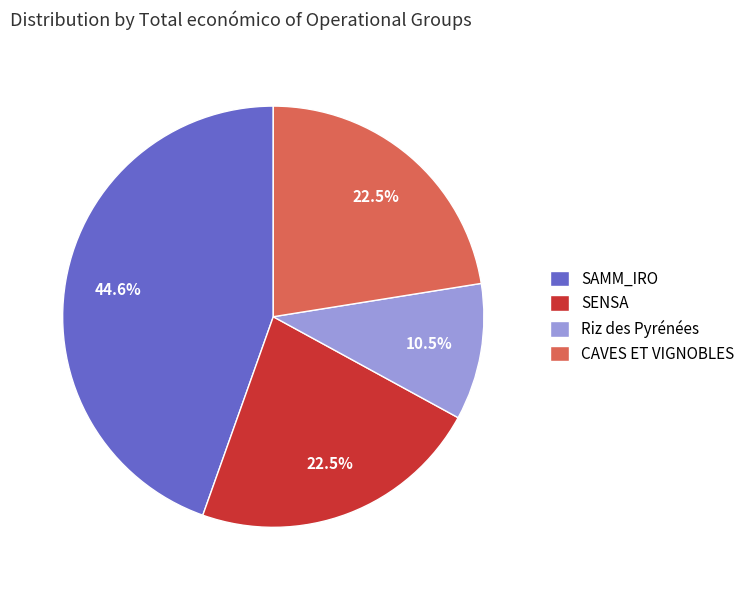

To the nearest percent, what is the difference between the SAMM_IRO and Riz des Pyrénées slice percentages?

34%